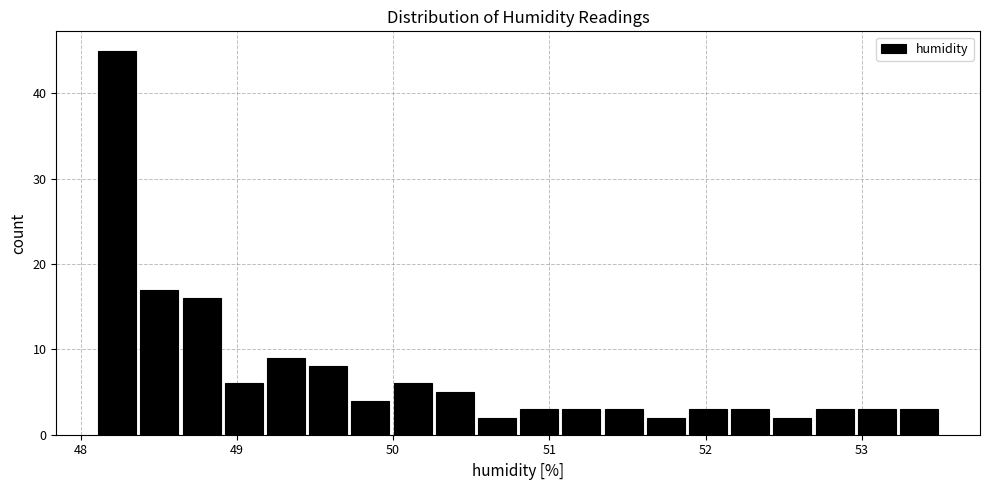

Around what value on the x-axis is the tallest bar? Give the approximate position of its centre, as read against the axis.

48.2